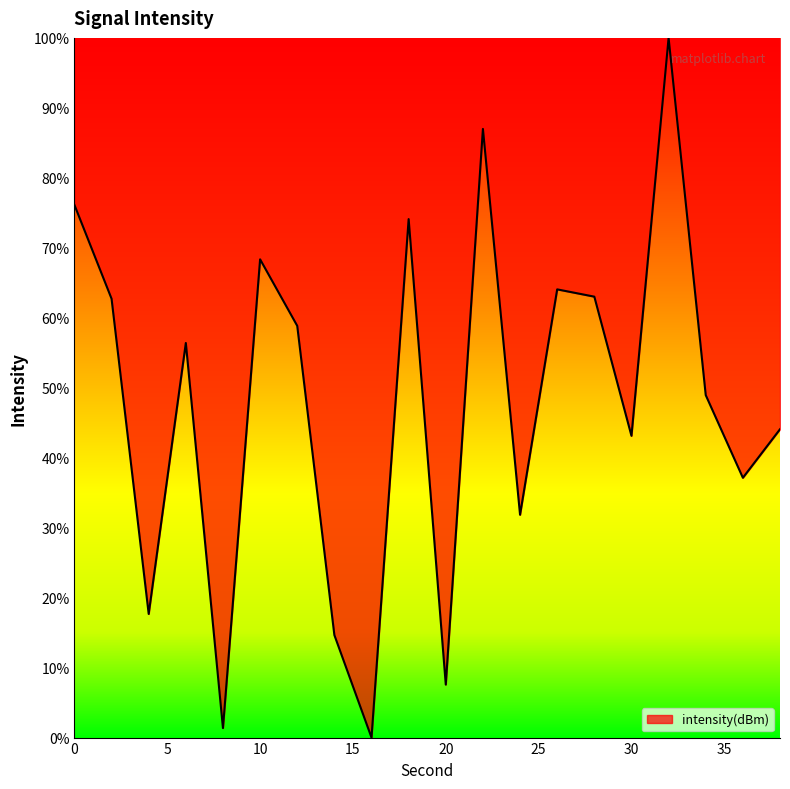

Does the chart have visible grid lines?

No